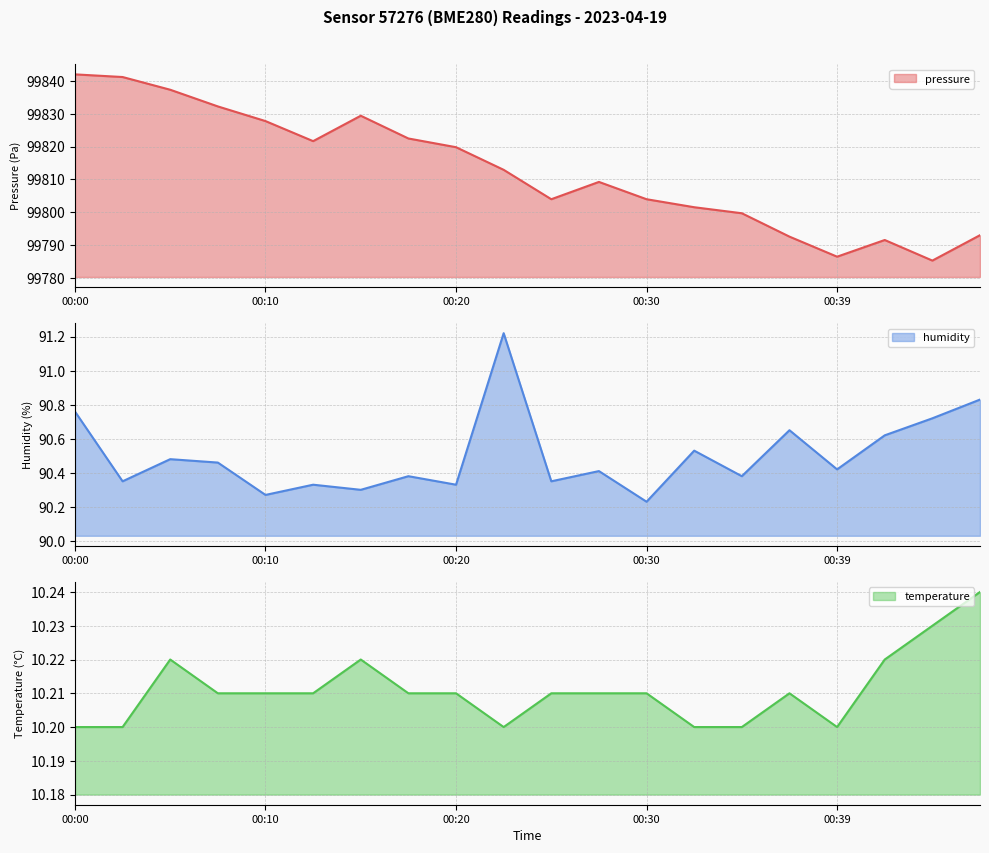

Which has a higher value, 00:34 or 00:37?

00:34